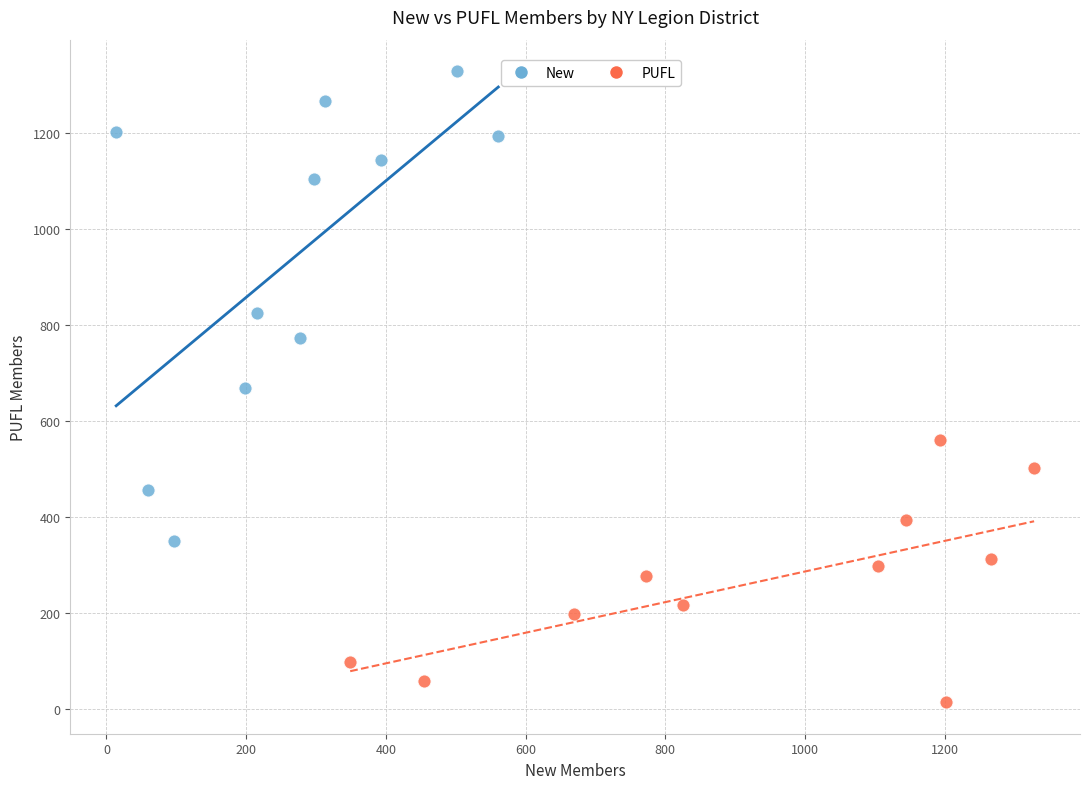

Which series reaches the maximum Y coordinate?

New